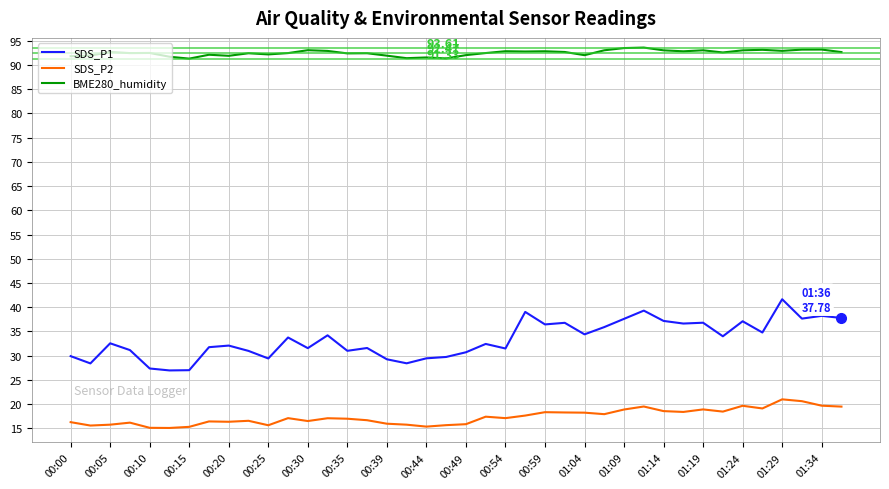

What is the difference between the maximum and minimum values in the SDS_P1 series?

14.7